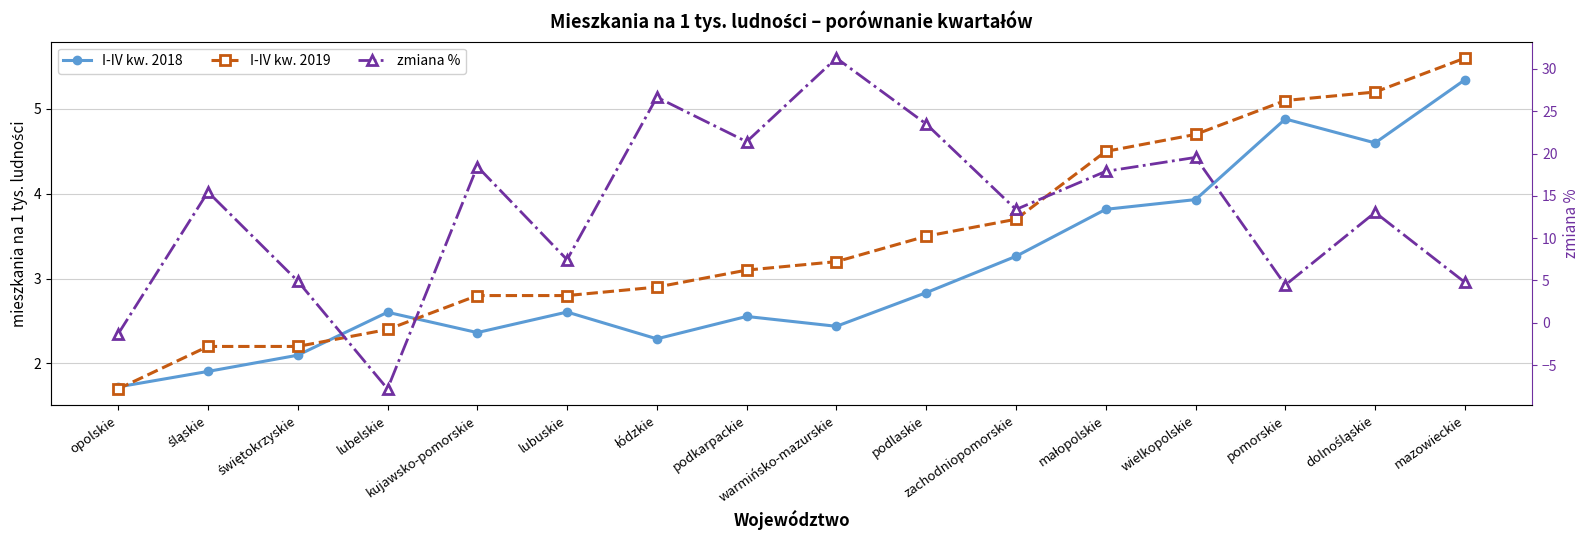

What is the label of the 11th point from the left?

zachodniopomorskie